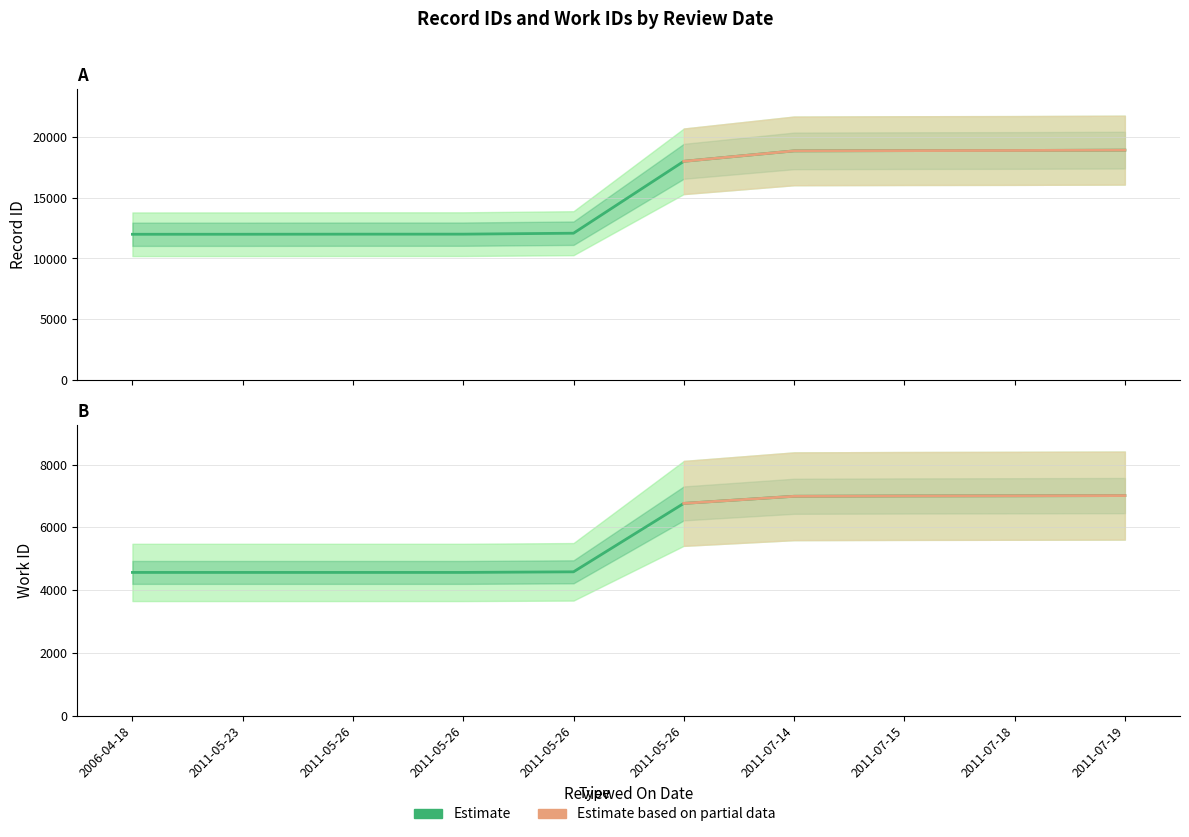

Is it true that id equals 11993 at 2006-04-18?

True